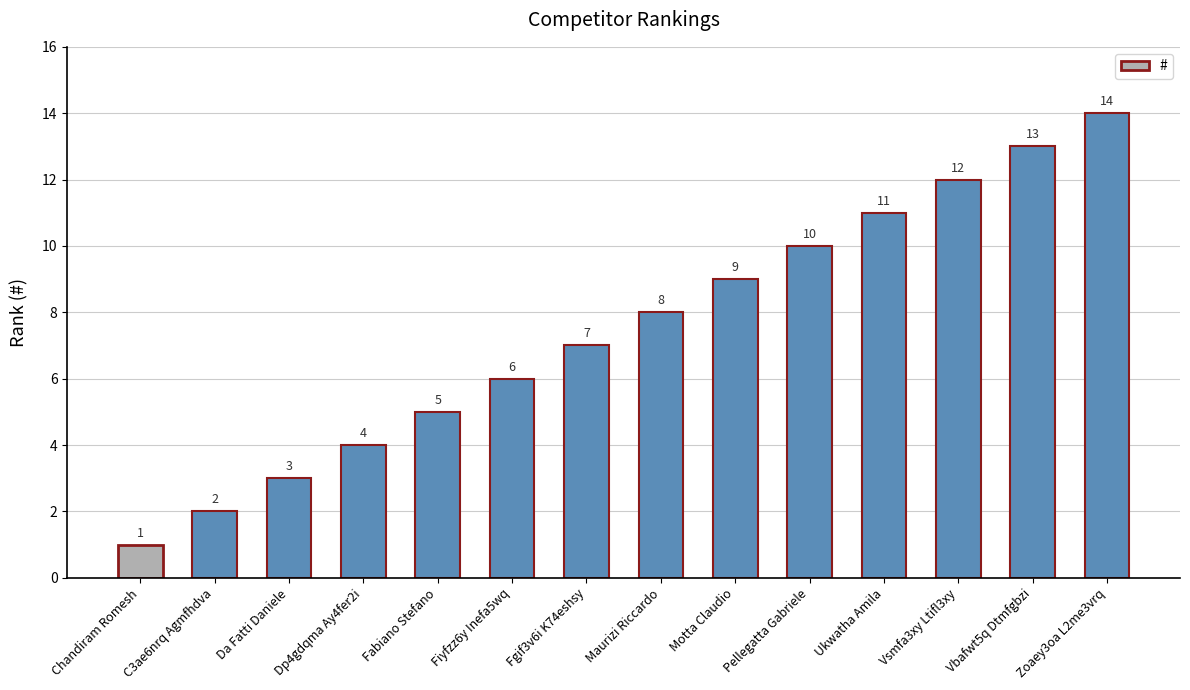

Which label corresponds to the smallest value in the chart?

Chandiram Romesh